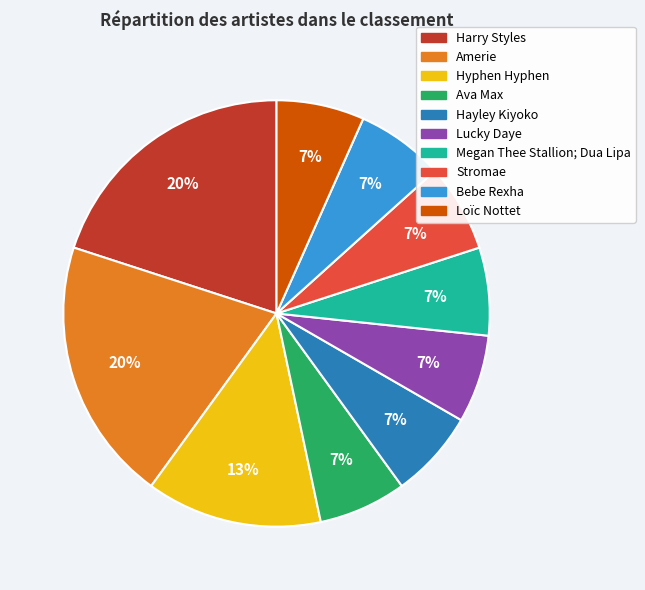

How many slices are in this pie chart?

10